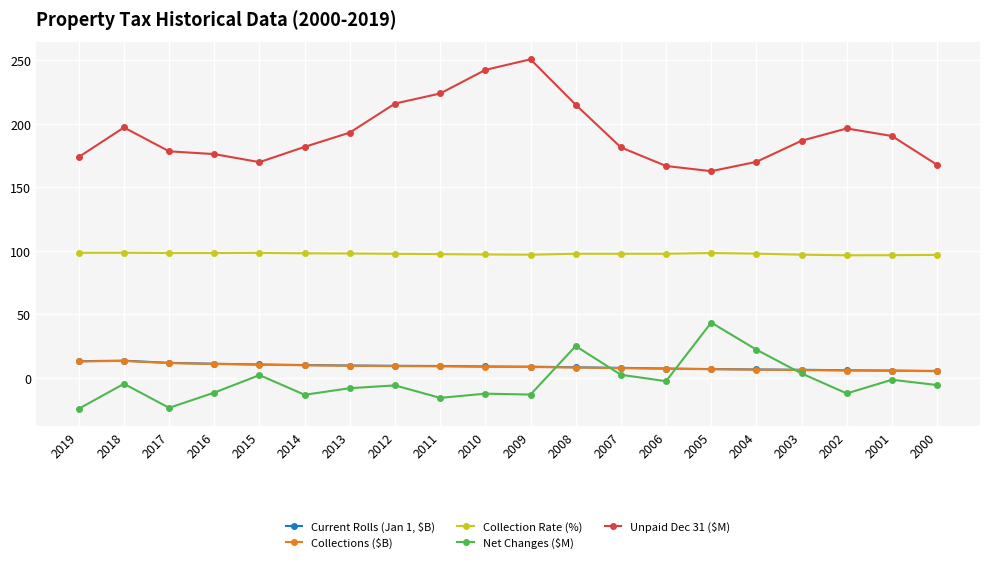

True or false: Collection Rate (%) has a value of 68.1 at 2008.

False